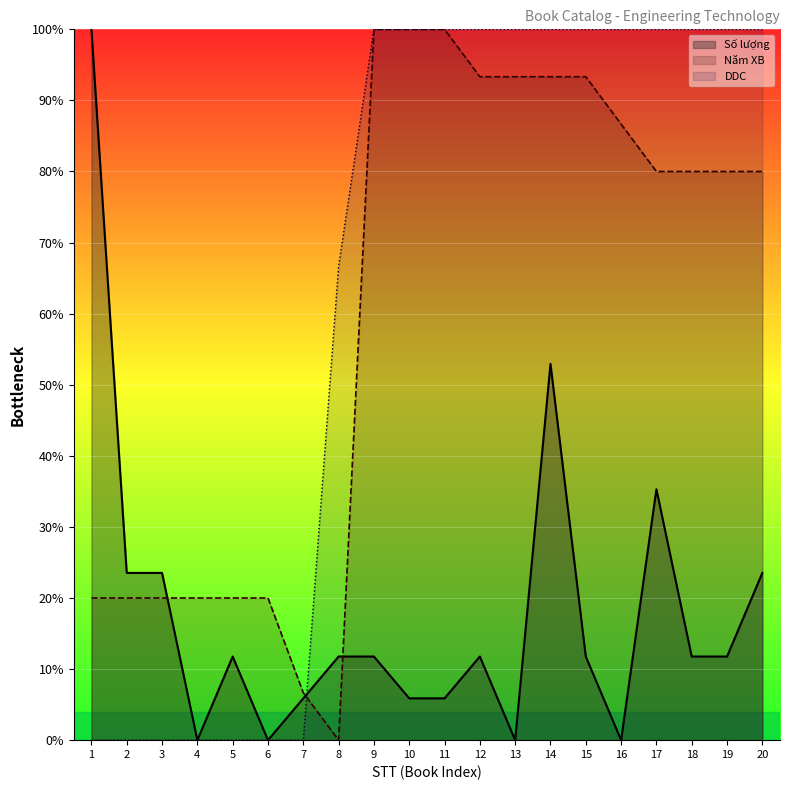

What is the difference between the highest and lowest values at 10?

94.1